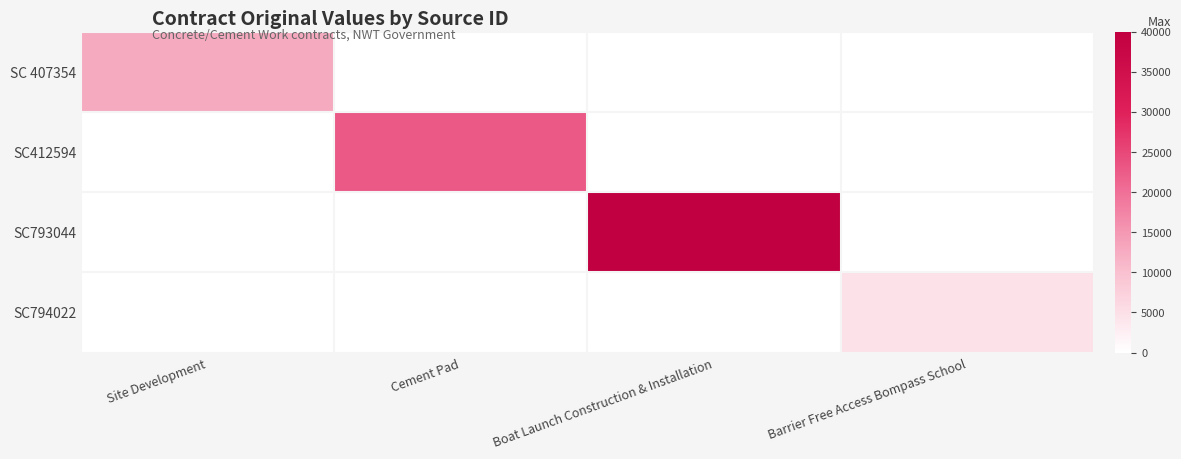

What is the difference between the highest and lowest values at Site Development?

12750